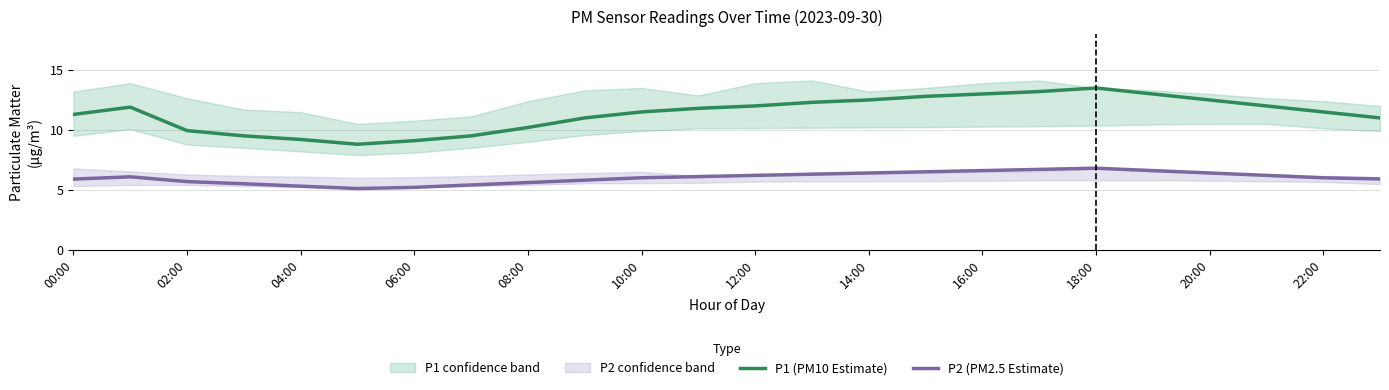

What is the highest value of the P2 (PM2.5 Estimate) series?

6.8